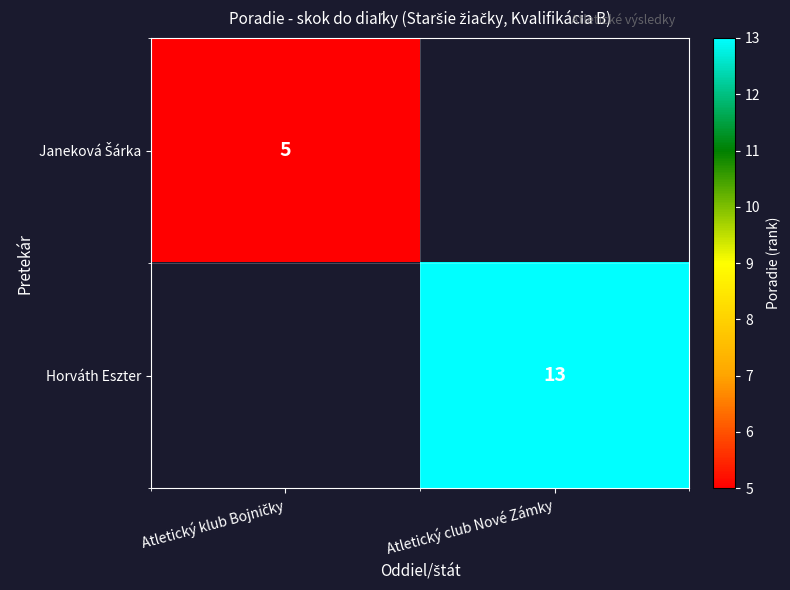

Is it true that Horváth Eszter equals 13.0 at Atletický club Nové Zámky?

True